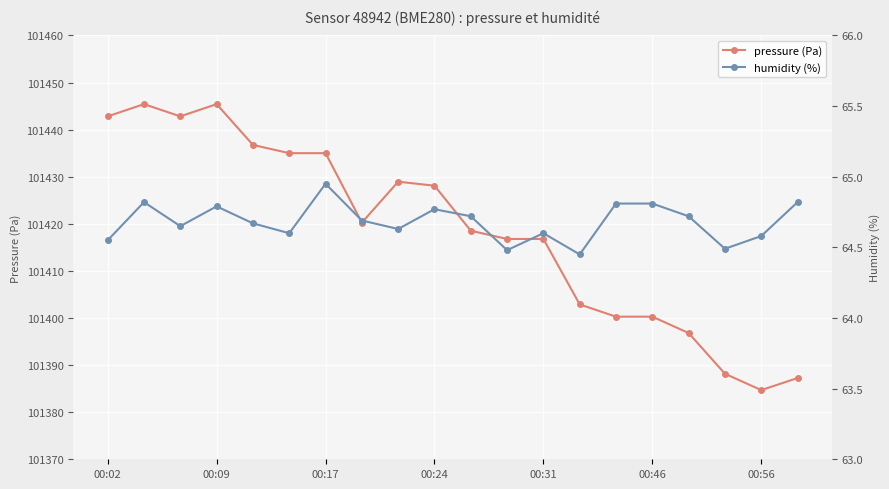

How many interior local peaks does the pressure (Pa) series have?

3